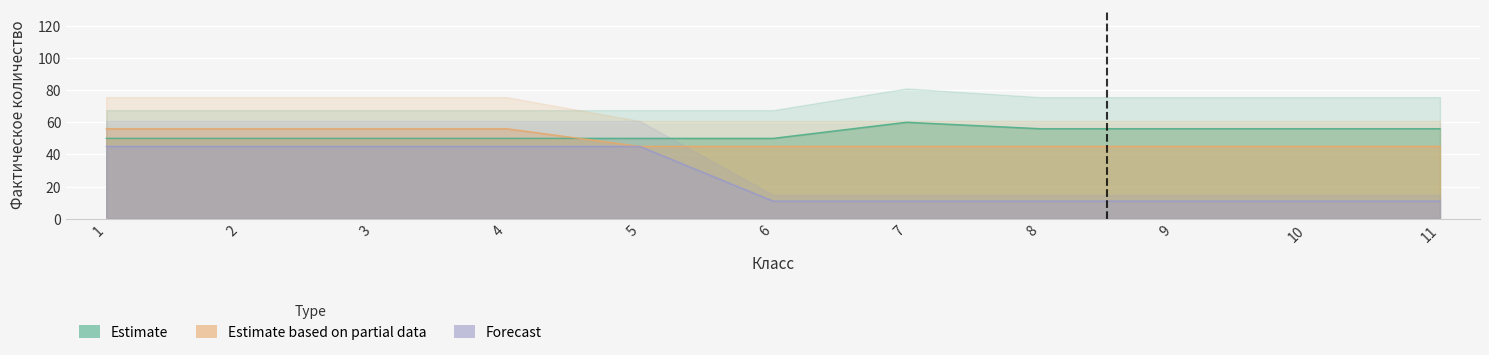

What is the value of the Forecast point at the 6th from the left?

11